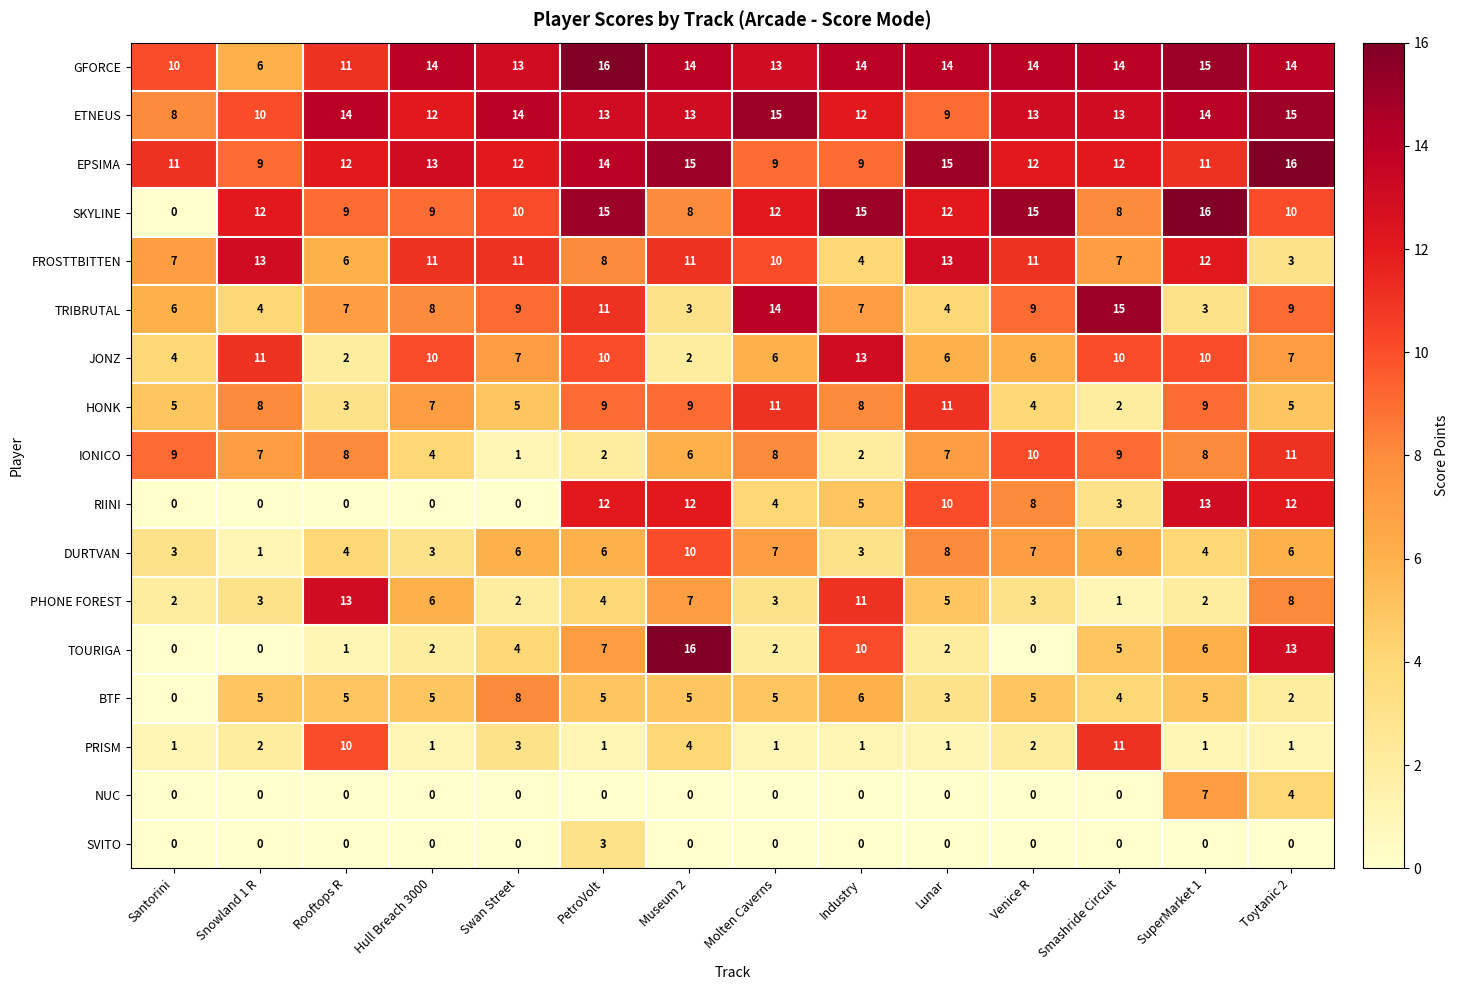

What is the difference between the second highest and second lowest values in the BTF series?

4